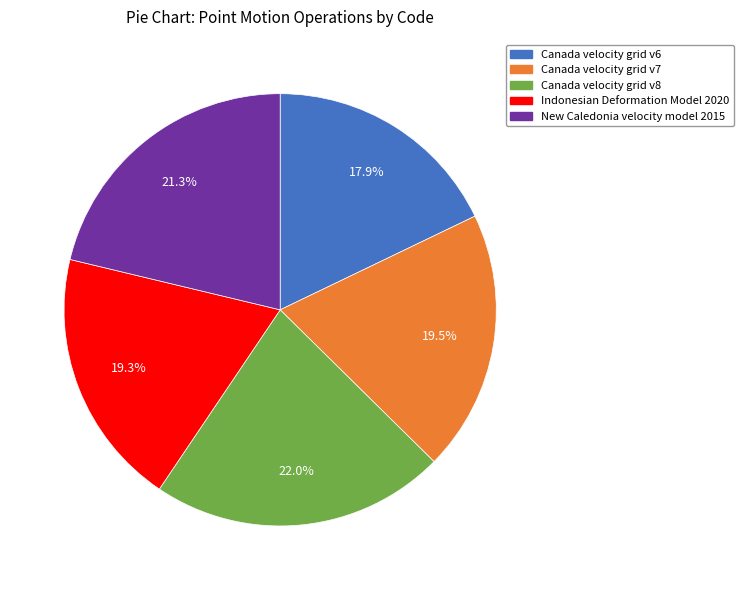

True or false: Canada velocity grid v8 accounts for 22% of the total.

True